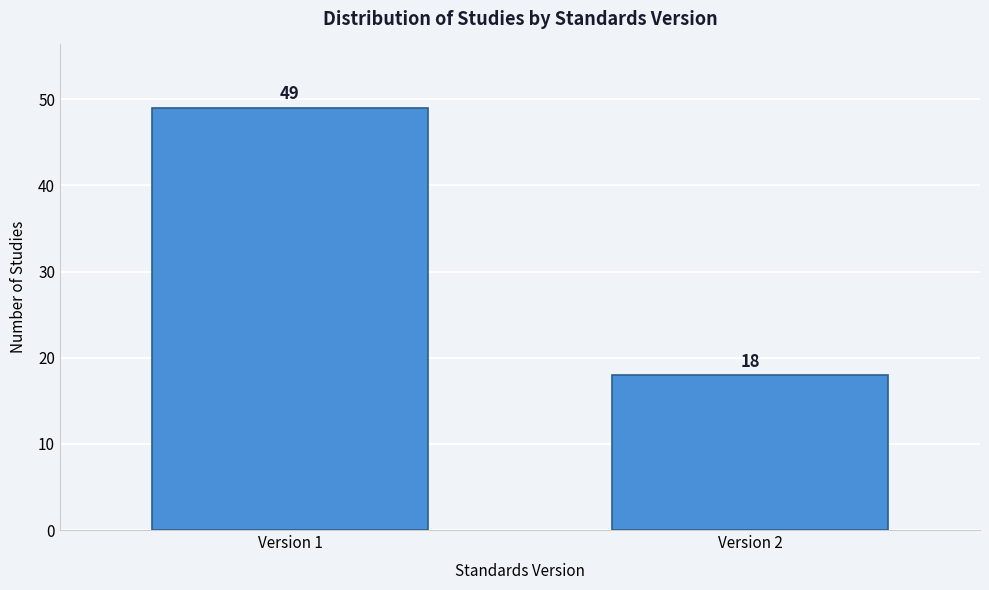

Reading right to left, list all the values displayed in this chart.

18	49